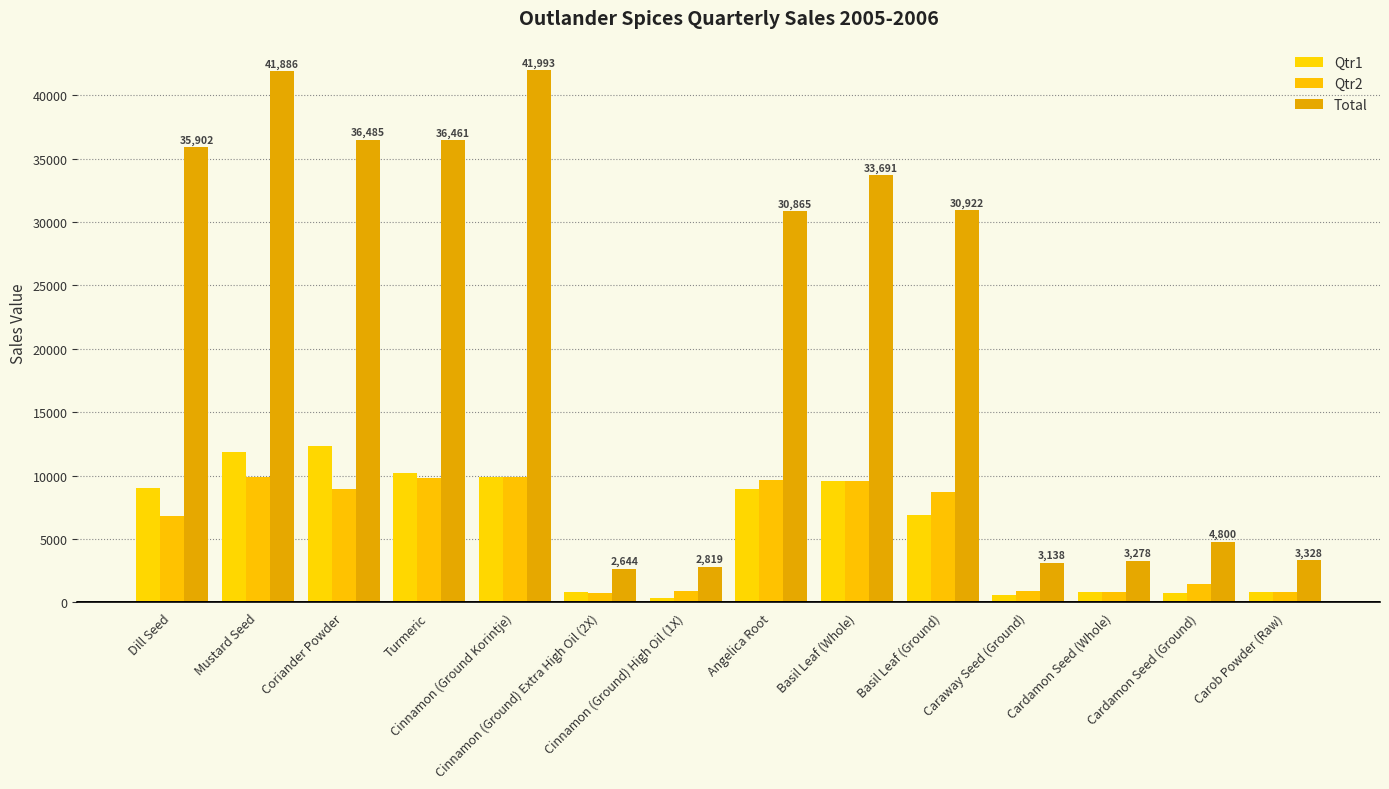

Rank the categories by Qtr2 value from highest to lowest.

Mustard Seed, Cinnamon (Ground Korintje), Turmeric, Angelica Root, Basil Leaf (Whole), Coriander Powder, Basil Leaf (Ground), Dill Seed, Cardamon Seed (Ground), Caraway Seed (Ground), Cinnamon (Ground) High Oil (1X), Carob Powder (Raw), Cardamon Seed (Whole), Cinnamon (Ground) Extra High Oil (2X)